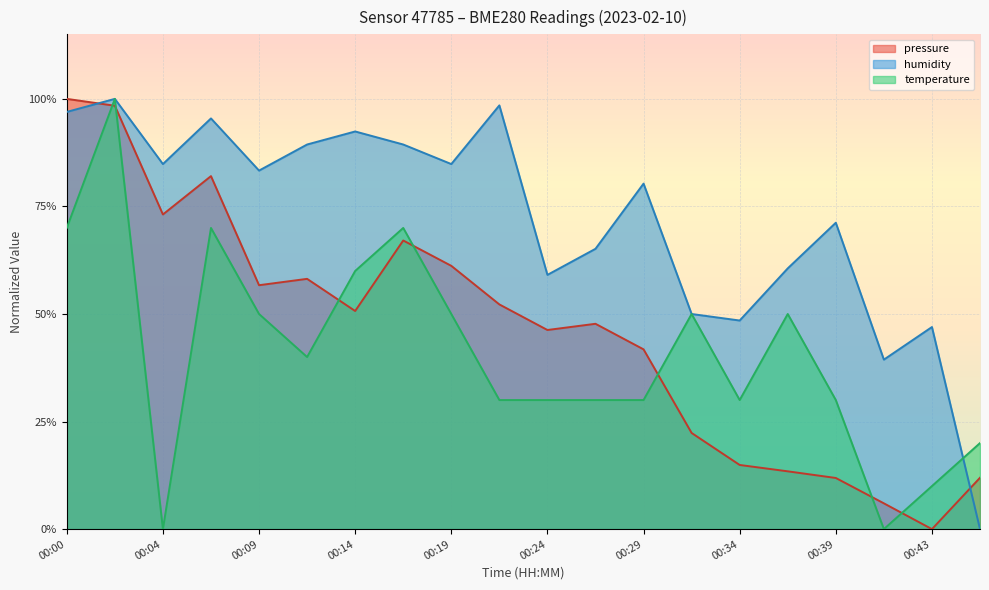

What is the difference between the maximum and minimum values in the temperature series?

1.0